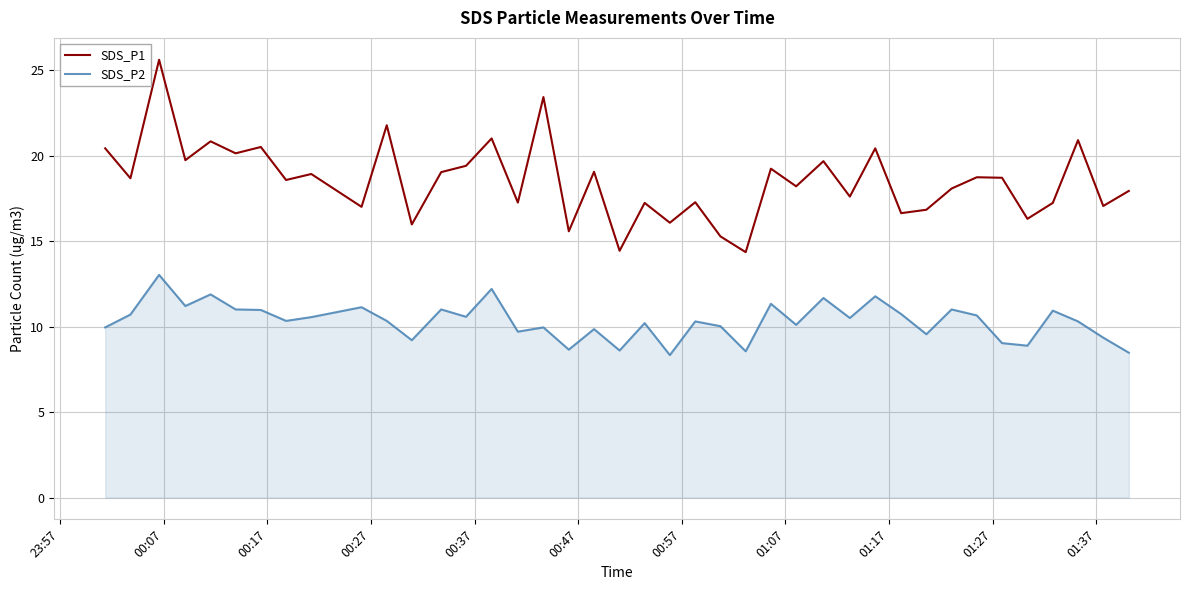

Count the number of data series in this chart.

2